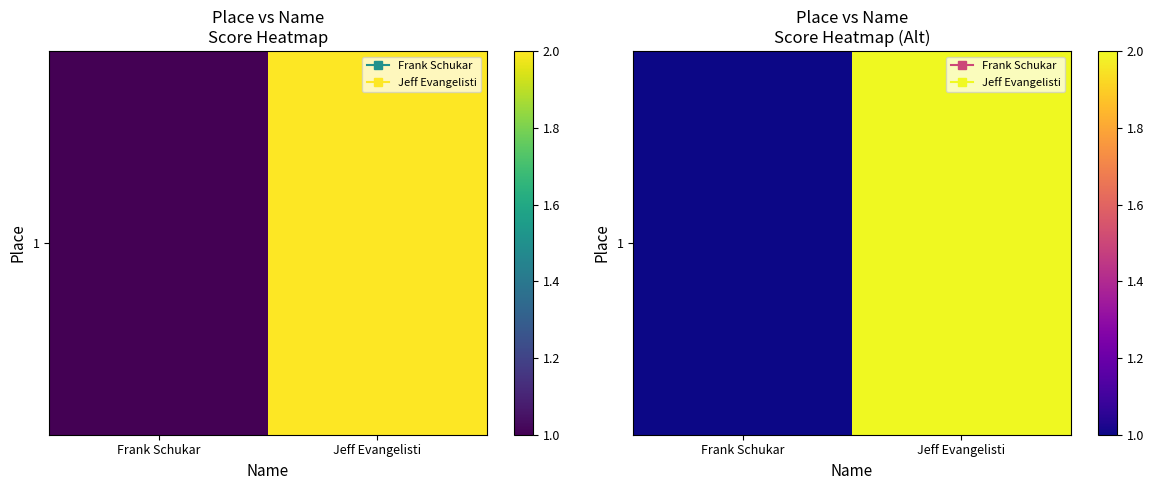

Reading left to right, what are all the values shown in this chart?

Frank Schukar=1	Jeff Evangelisti=2